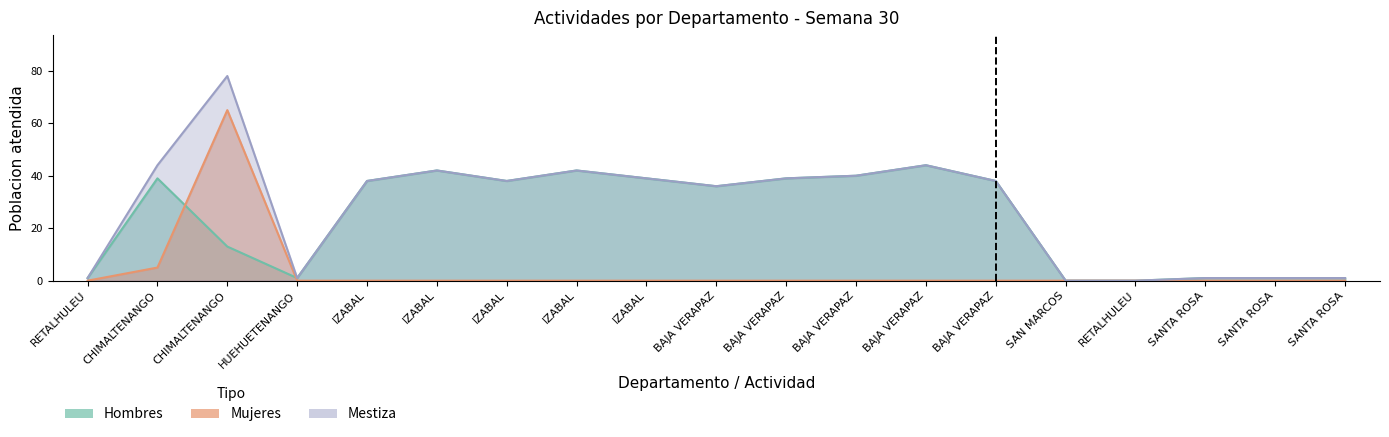

True or false: Mujeres and Mestiza intersect in this chart.

False